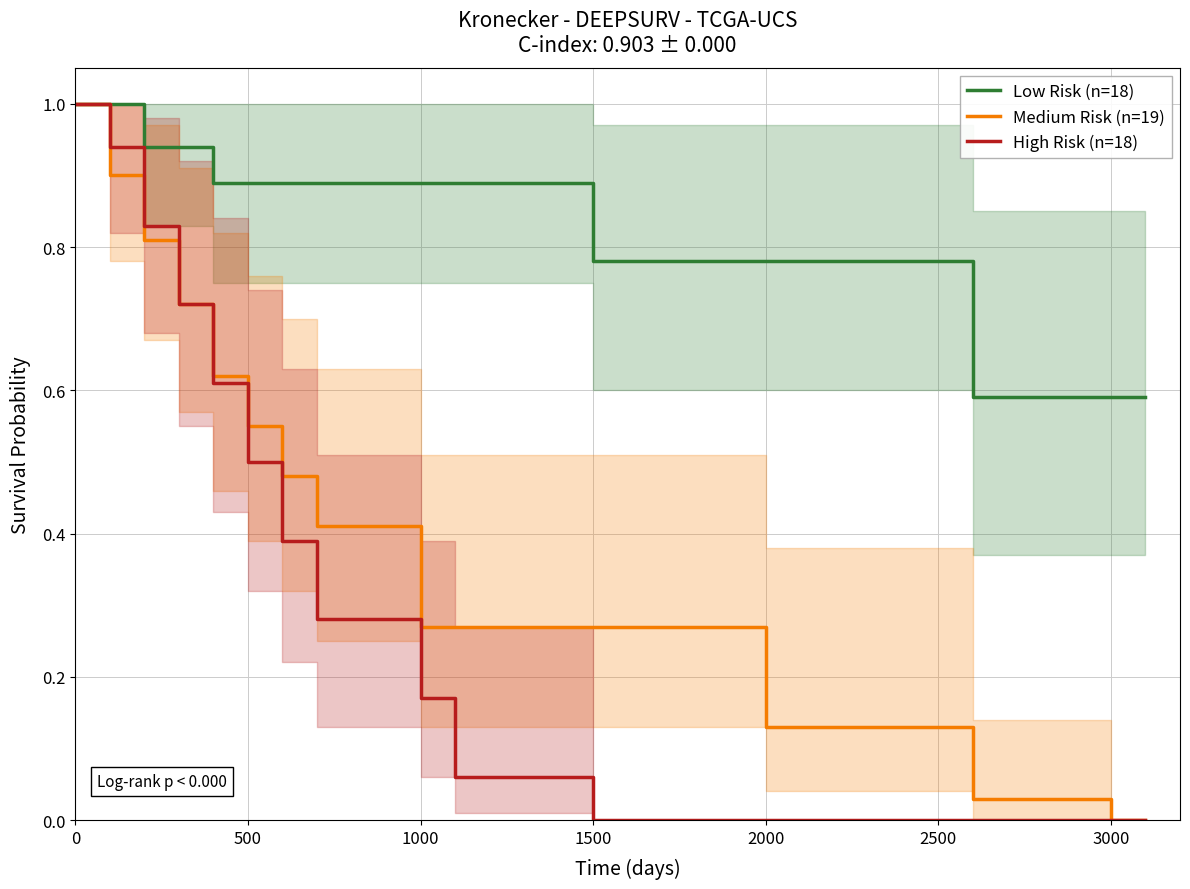

What is the maximum value for Medium Risk (n=19)?

1.0